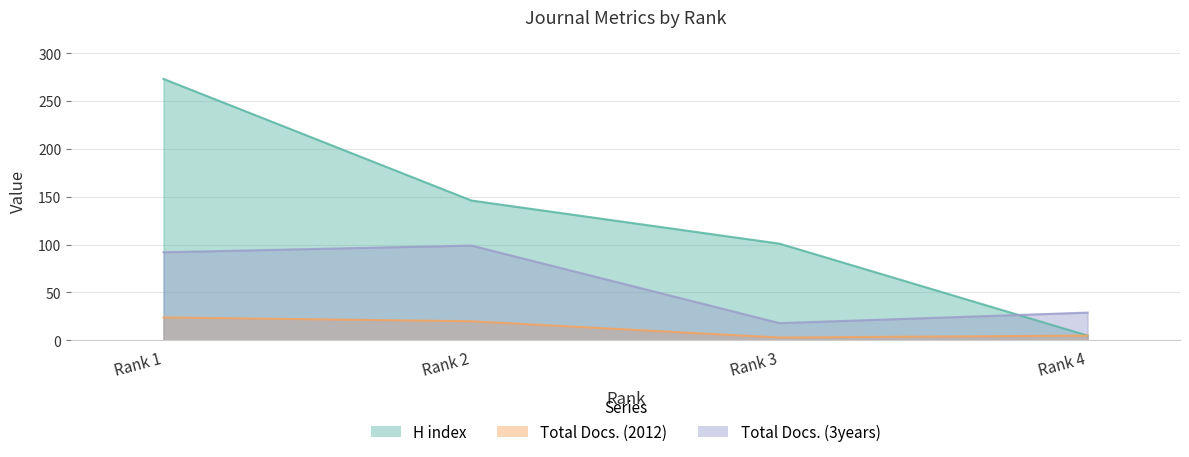

List the series in order of their peak value, lowest first.

Total Docs. (2012), Total Docs. (3years), H index